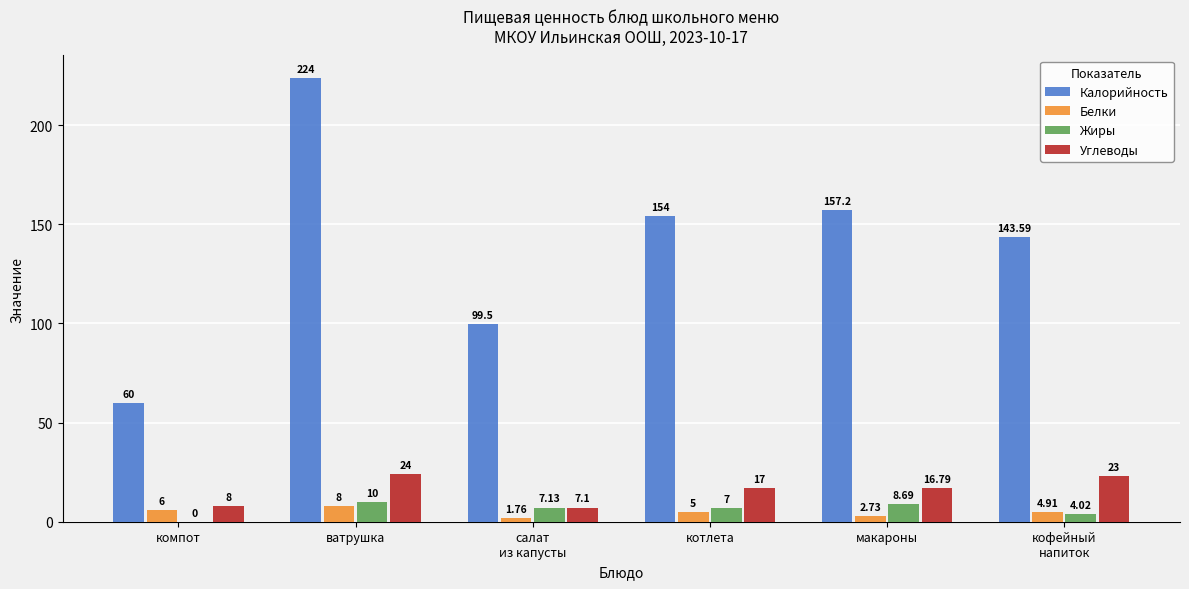

Which series has the largest total across all categories?

Калорийность